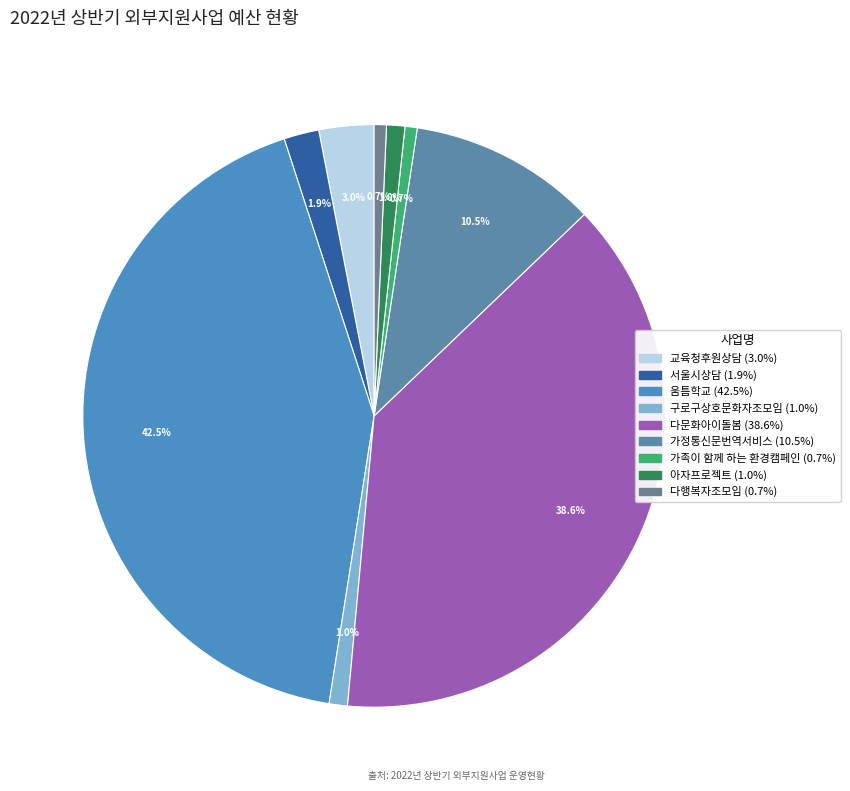

Count the number of slices in the pie.

9